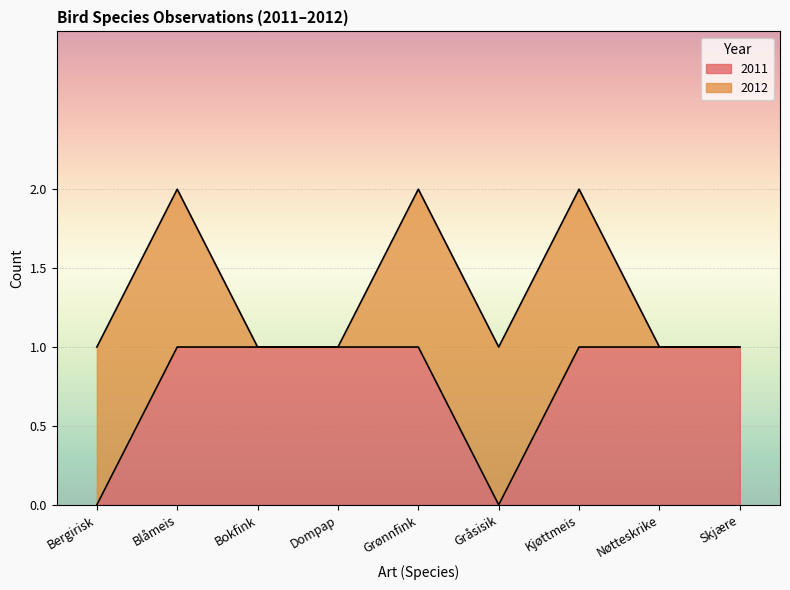

Where is the first local minimum?

Gråsisik